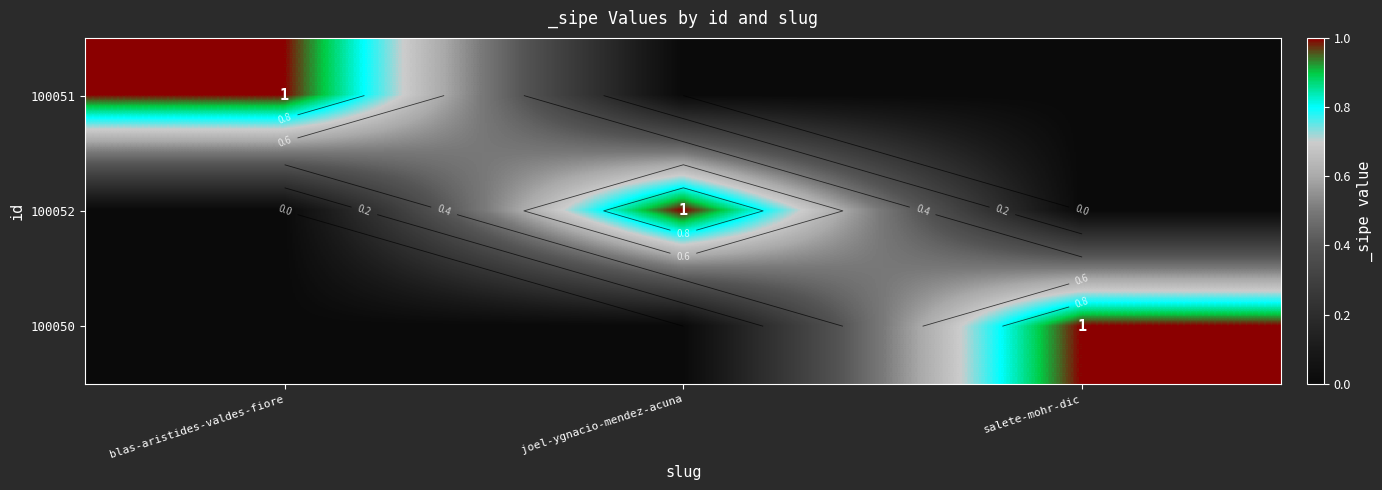

Which has a higher value, salete-mohr-dic or joel-ygnacio-mendez-acuna?

salete-mohr-dic